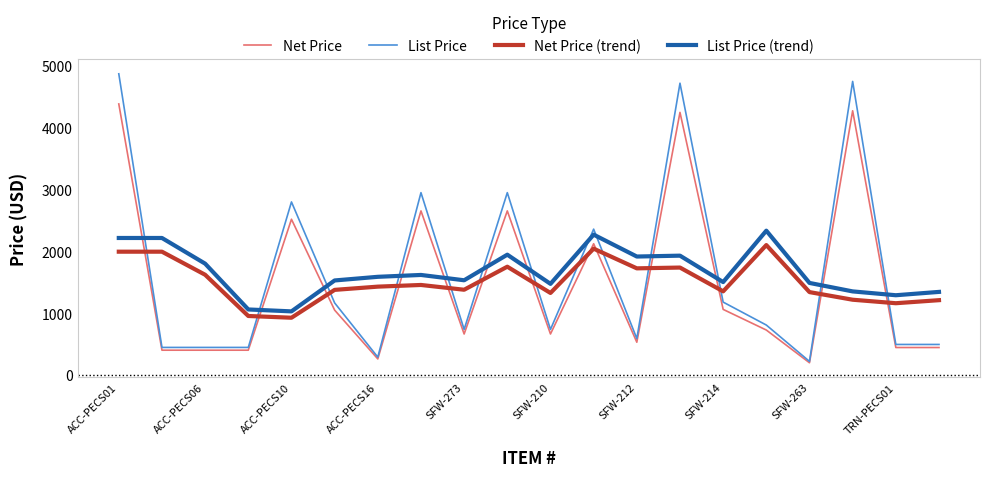

What is the smallest value displayed?

198.9